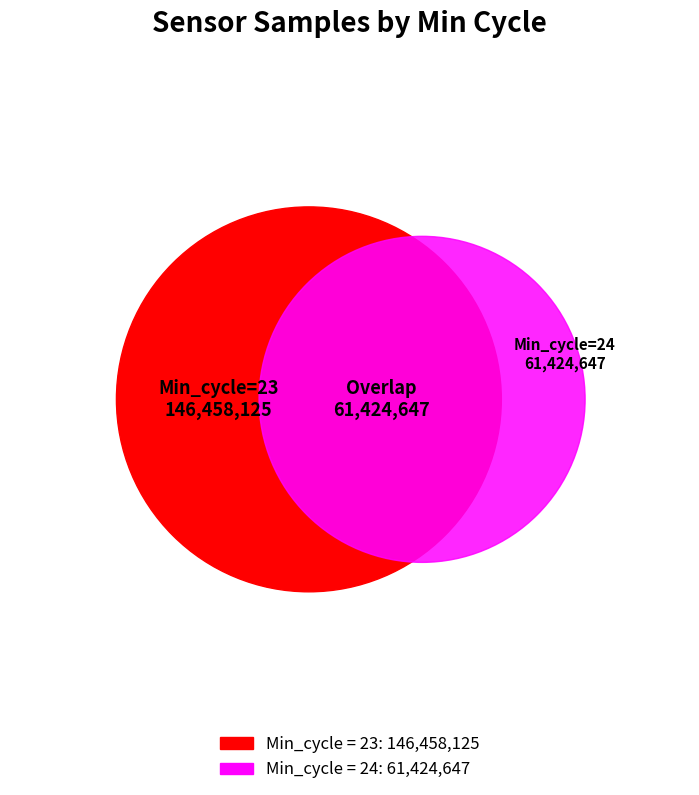

What is the smallest slice in the pie chart?

24